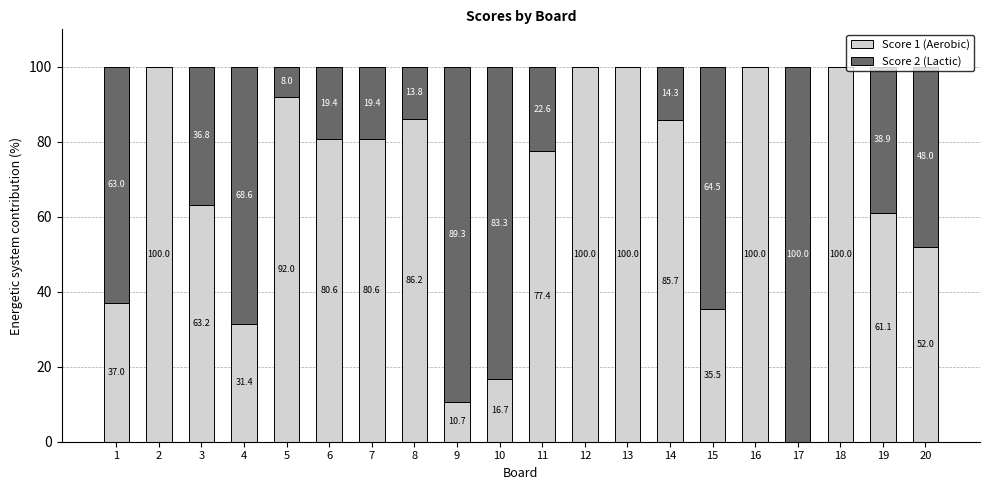

How many data points does each series have?

20